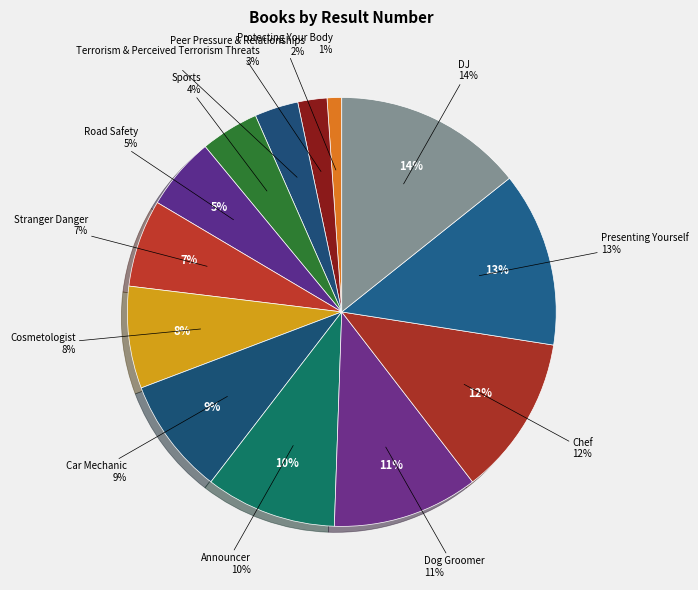

Approximately how many times larger is the value at Terrorism & Perceived Terrorism Threats compared to Cosmetologist?

0.4